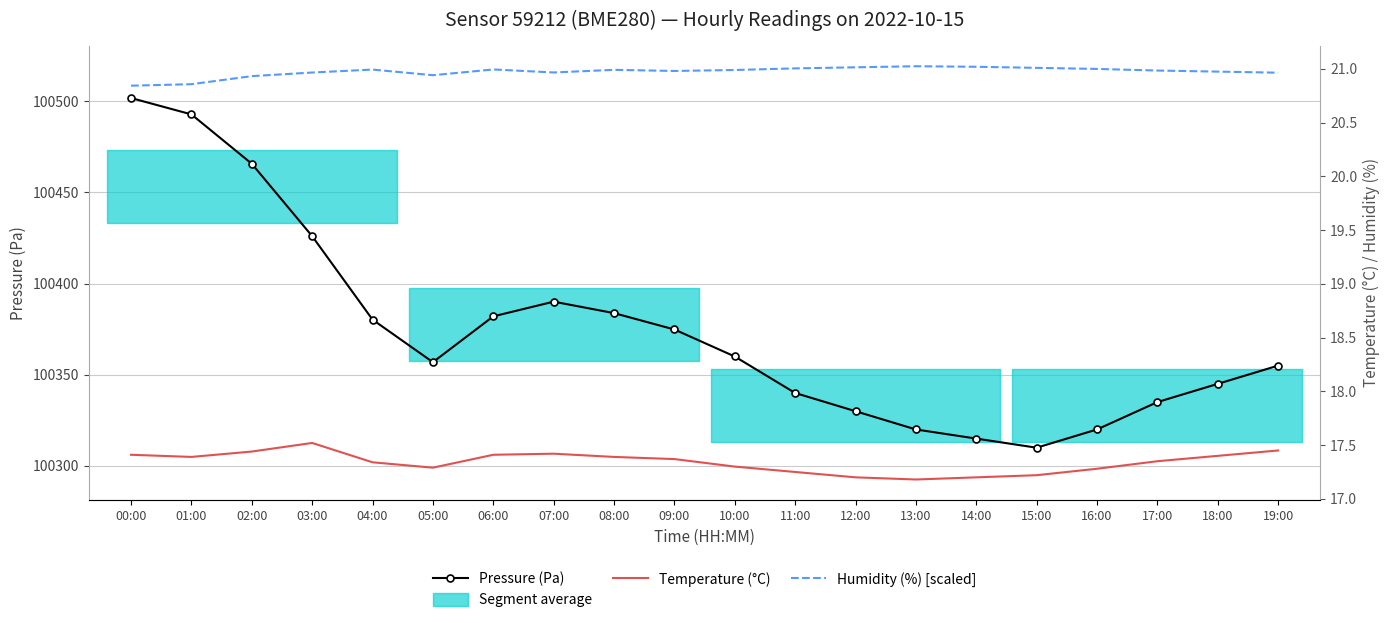

List the labels in order of Humidity (%) [scaled] value, smallest first.

00:00, 01:00, 02:00, 05:00, 19:00, 03:00, 07:00, 18:00, 09:00, 17:00, 10:00, 08:00, 04:00, 06:00, 16:00, 11:00, 15:00, 12:00, 14:00, 13:00